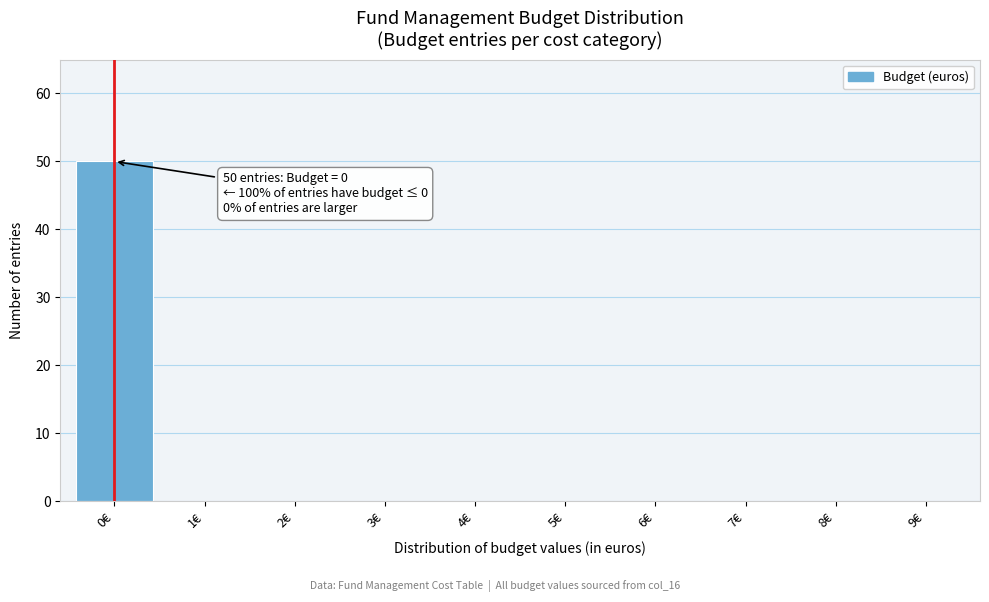

Which range on the x-axis has the tallest bar?

-0.5 to 0.5